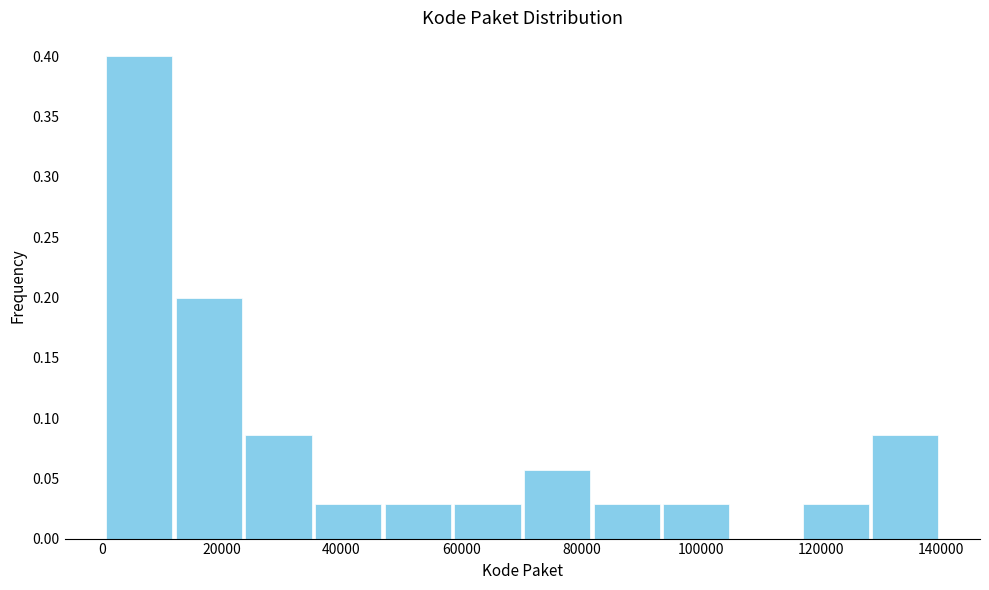

Reading left to right, list every bar in this chart as the range it spans on the x-axis followed by its height. Neither the bar edges nor the heights are printed on the chart, so give them approximately, as read against the axes.

0 to 12000: 0.400
12000 to 24000: 0.200
24000 to 36000: 0.085
36000 to 46000: 0.030
46000 to 58000: 0.030
58000 to 70000: 0.030
70000 to 82000: 0.055
82000 to 94000: 0.030
94000 to 104000: 0.030
104000 to 116000: 0
116000 to 128000: 0.030
128000 to 140000: 0.085